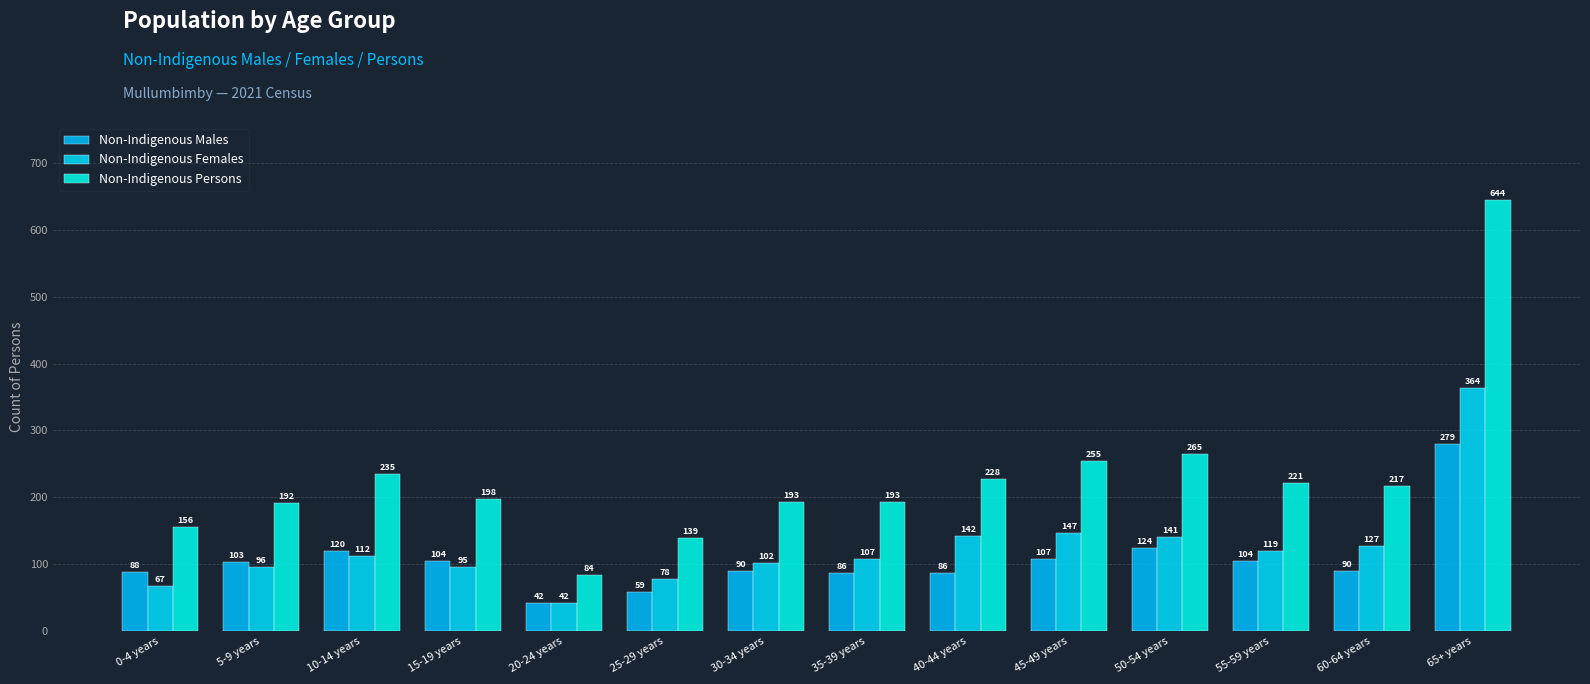

Reading left to right, what are all the values shown in this chart?

Non-Indigenous Males: 0-4 years=88	5-9 years=103	10-14 years=120	15-19 years=104	20-24 years=42	25-29 years=59	30-34 years=90	35-39 years=86	40-44 years=86	45-49 years=107	50-54 years=124	55-59 years=104	60-64 years=90	65+ years=279
Non-Indigenous Females: 0-4 years=67	5-9 years=96	10-14 years=112	15-19 years=95	20-24 years=42	25-29 years=78	30-34 years=102	35-39 years=107	40-44 years=142	45-49 years=147	50-54 years=141	55-59 years=119	60-64 years=127	65+ years=364
Non-Indigenous Persons: 0-4 years=156	5-9 years=192	10-14 years=235	15-19 years=198	20-24 years=84	25-29 years=139	30-34 years=193	35-39 years=193	40-44 years=228	45-49 years=255	50-54 years=265	55-59 years=221	60-64 years=217	65+ years=644